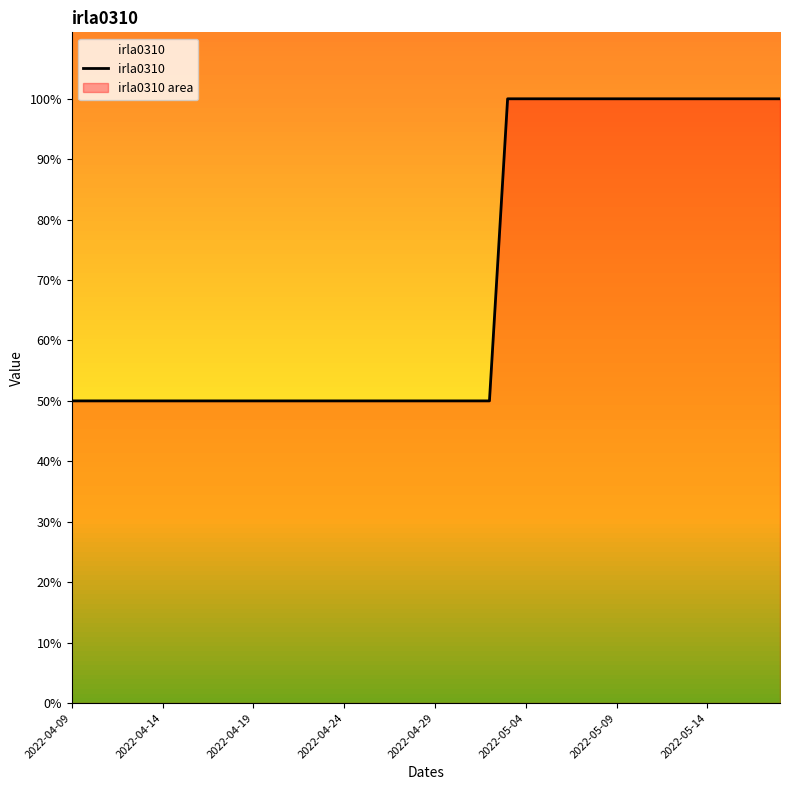

What is the average value?

0.7